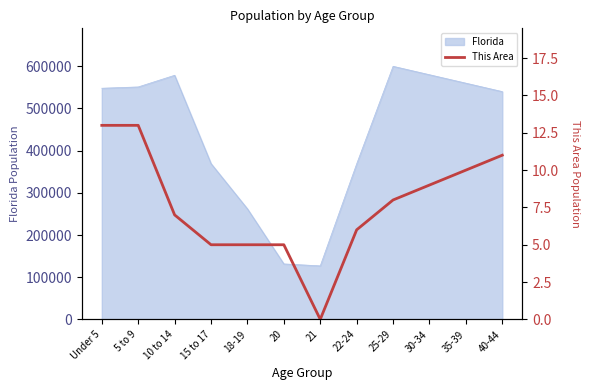

The value of Florida at 21 is 126865. True or false?

True